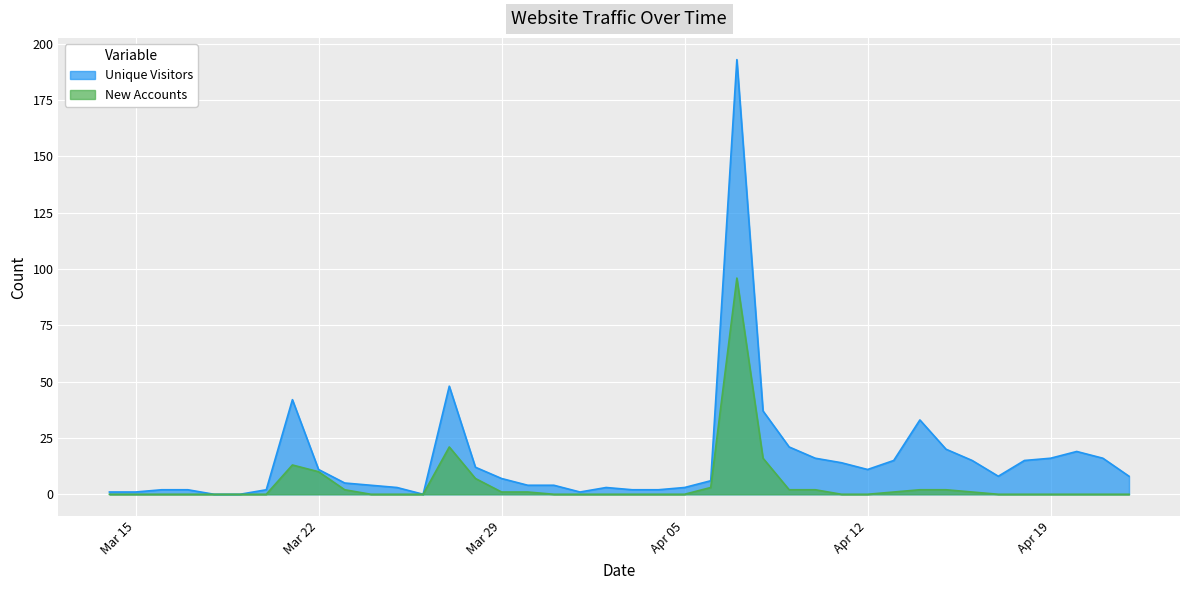

Which category has the highest value in the New Accounts series?

2011-04-07